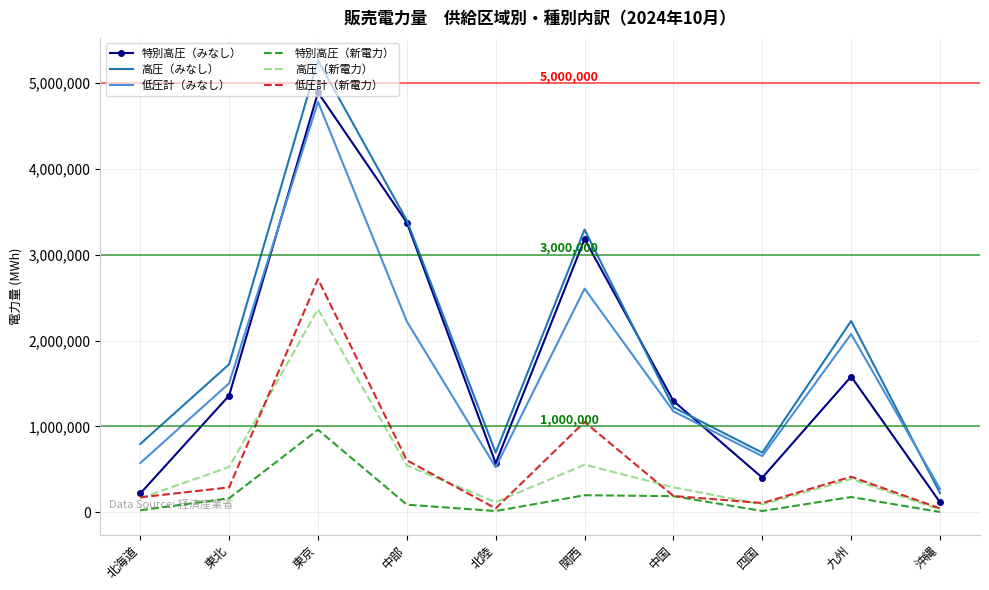

At which label does 高圧（みなし） reach its peak?

東京